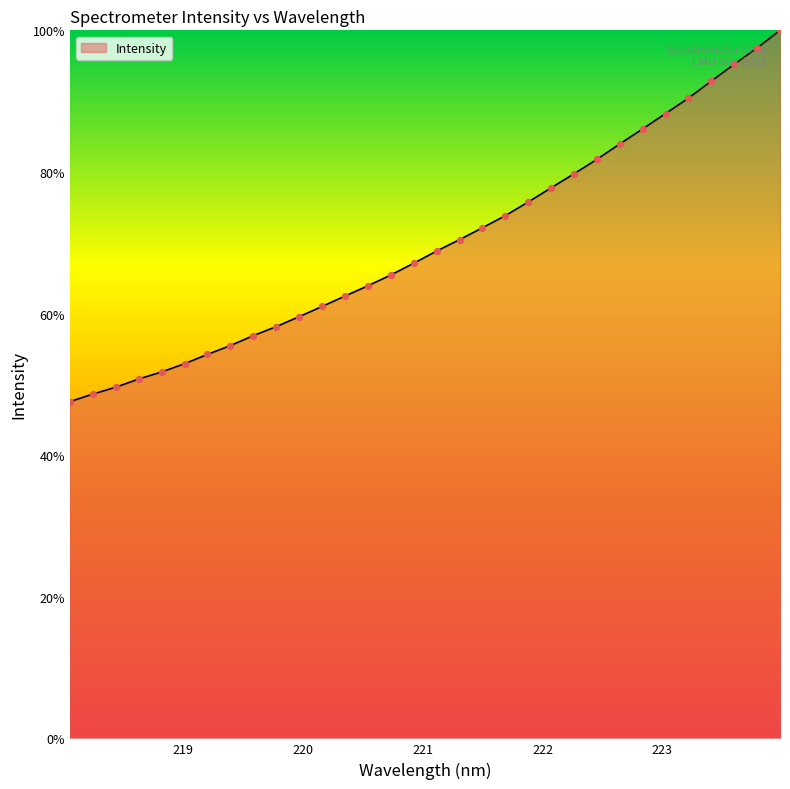

What is the minimum value shown in the chart?

47.6